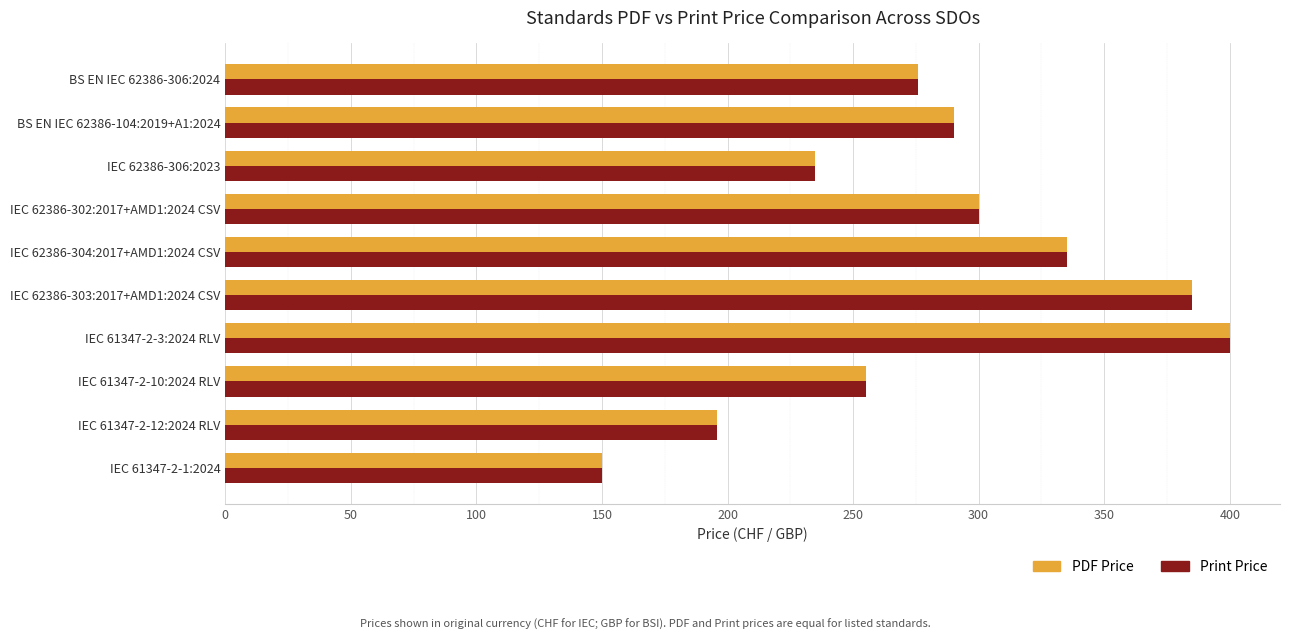

What is the total value across all series at IEC 62386-304:2017+AMD1:2024 CSV?

670